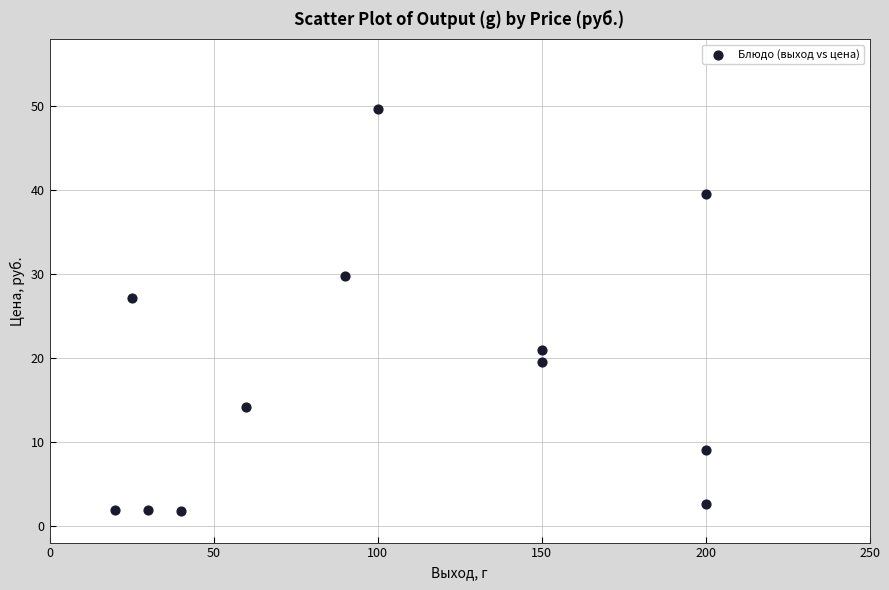

What Y value in the scatter plot is closest to 25?

27.2